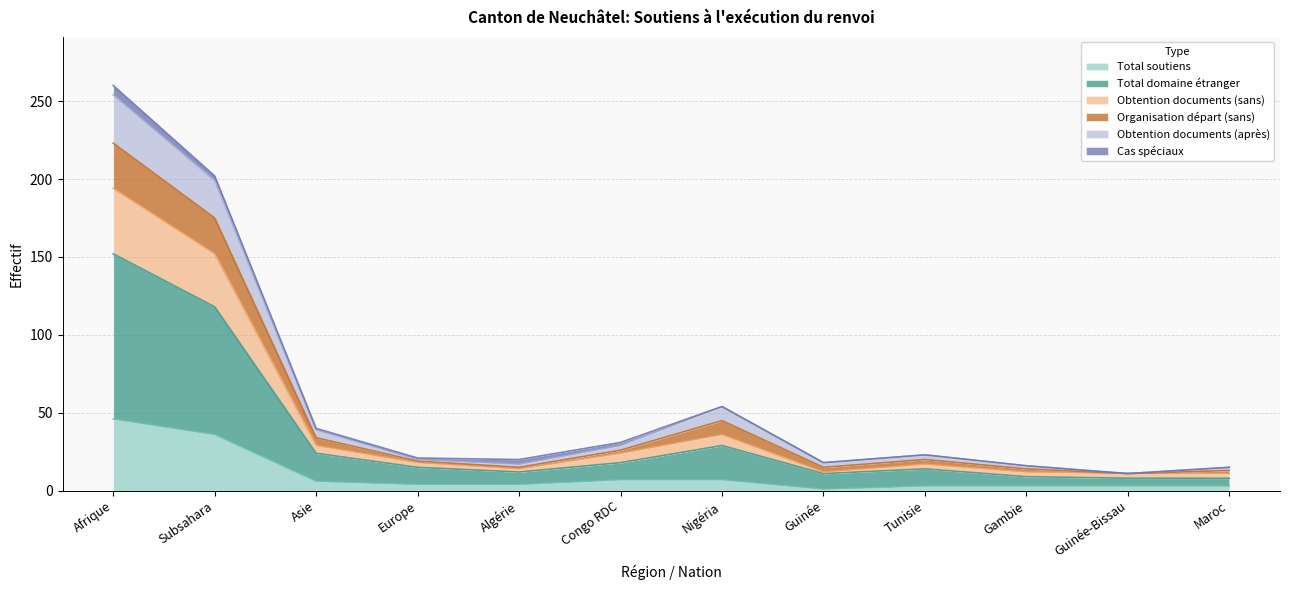

True or false: Total soutiens has a value of 6 at Asie.

True